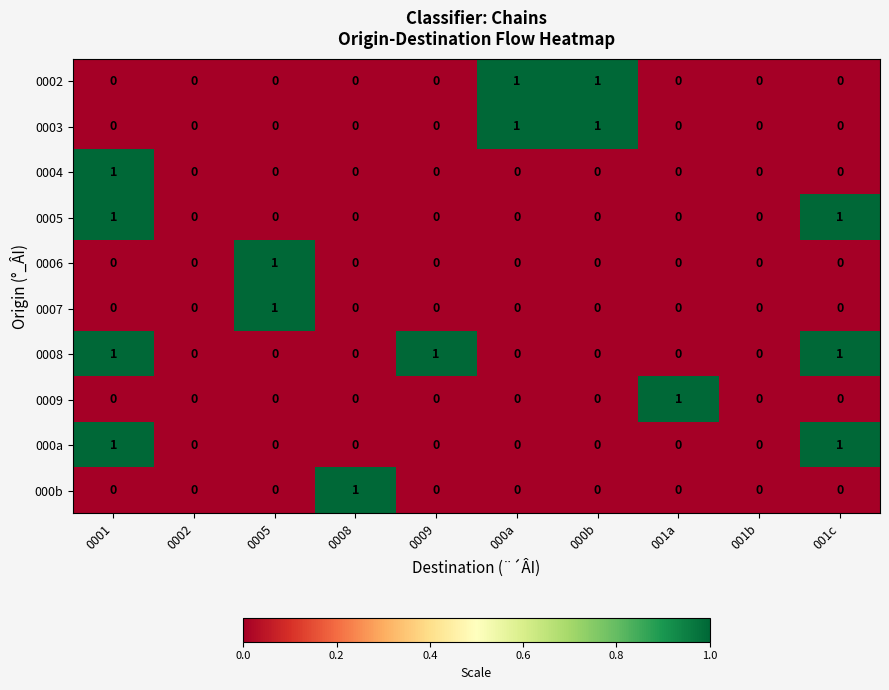

What is the total value across all series at 001c?

3